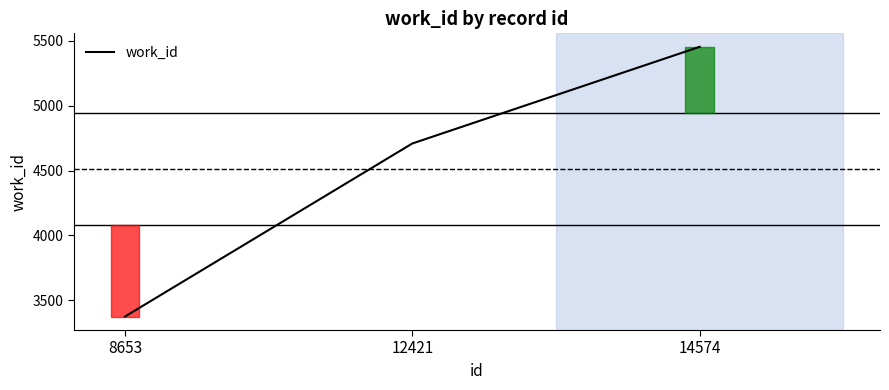

Which label corresponds to the largest value in the chart?

14574